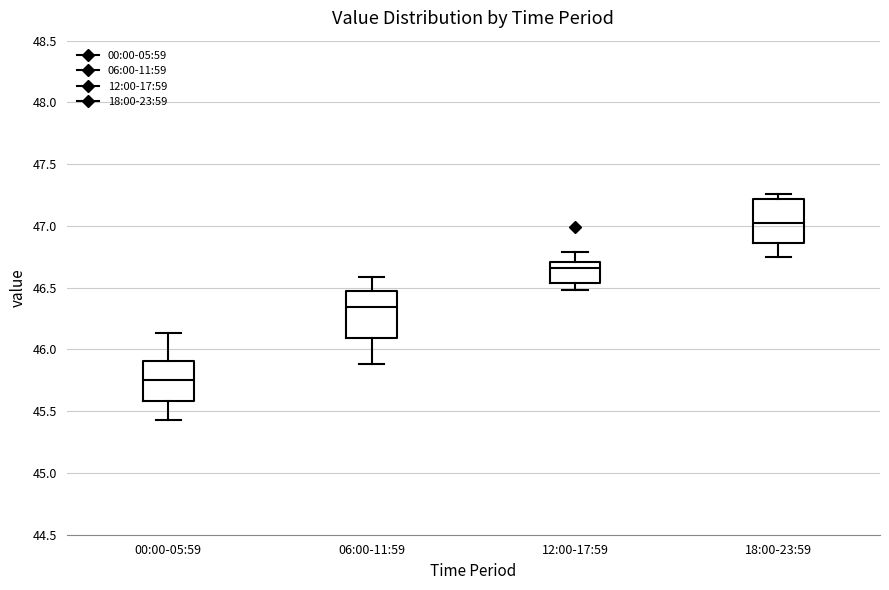

Which box's median line is the lowest?

00:00-05:59